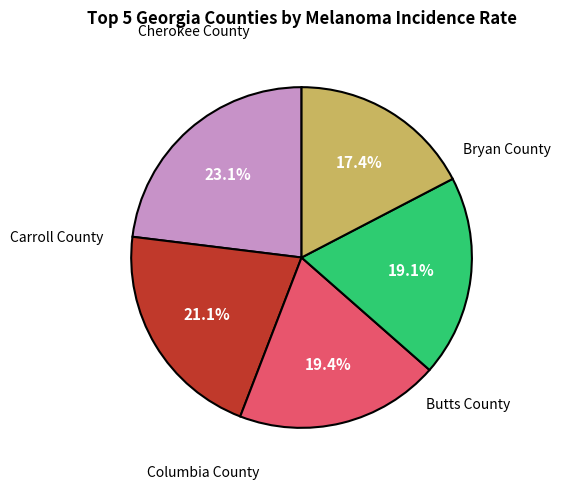

Is there a majority slice in this chart?

No